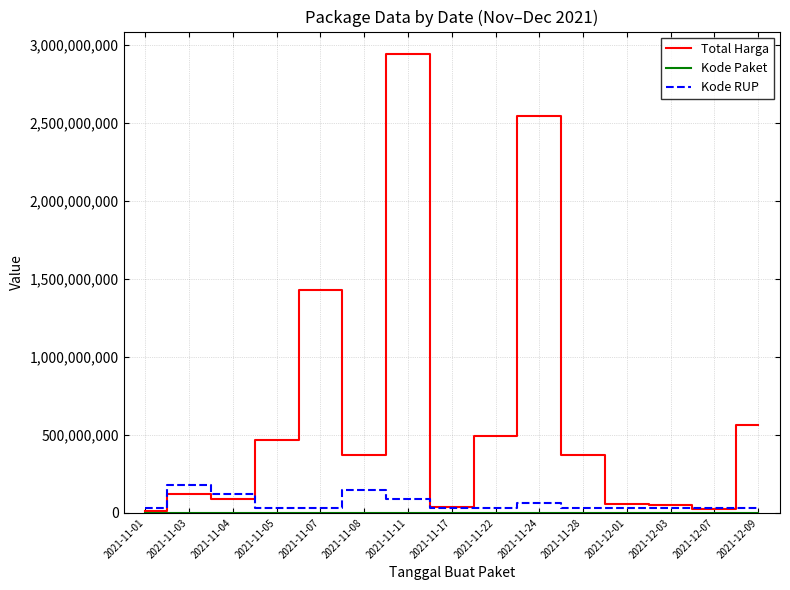

What is the sum of the Kode RUP values at 2021-12-01 and 2021-12-03?

61272533